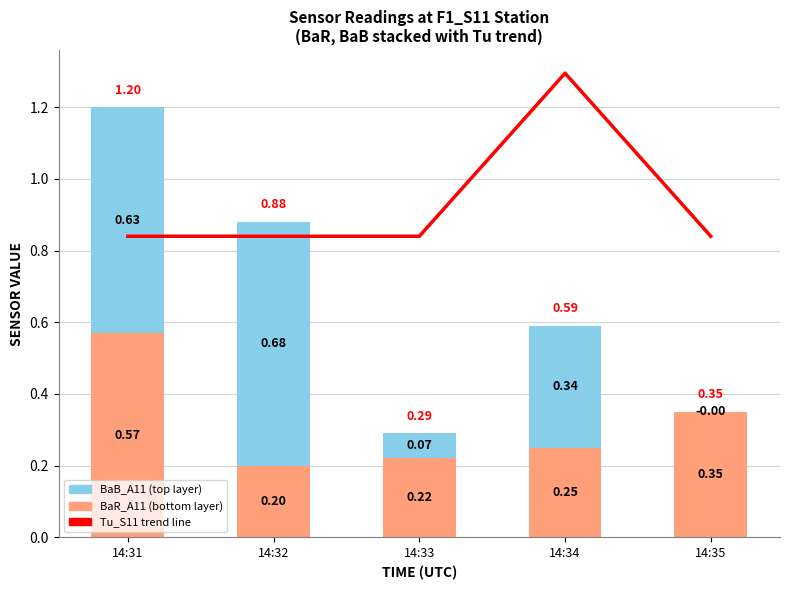

Which series has the largest range (max minus min)?

BaB_A11